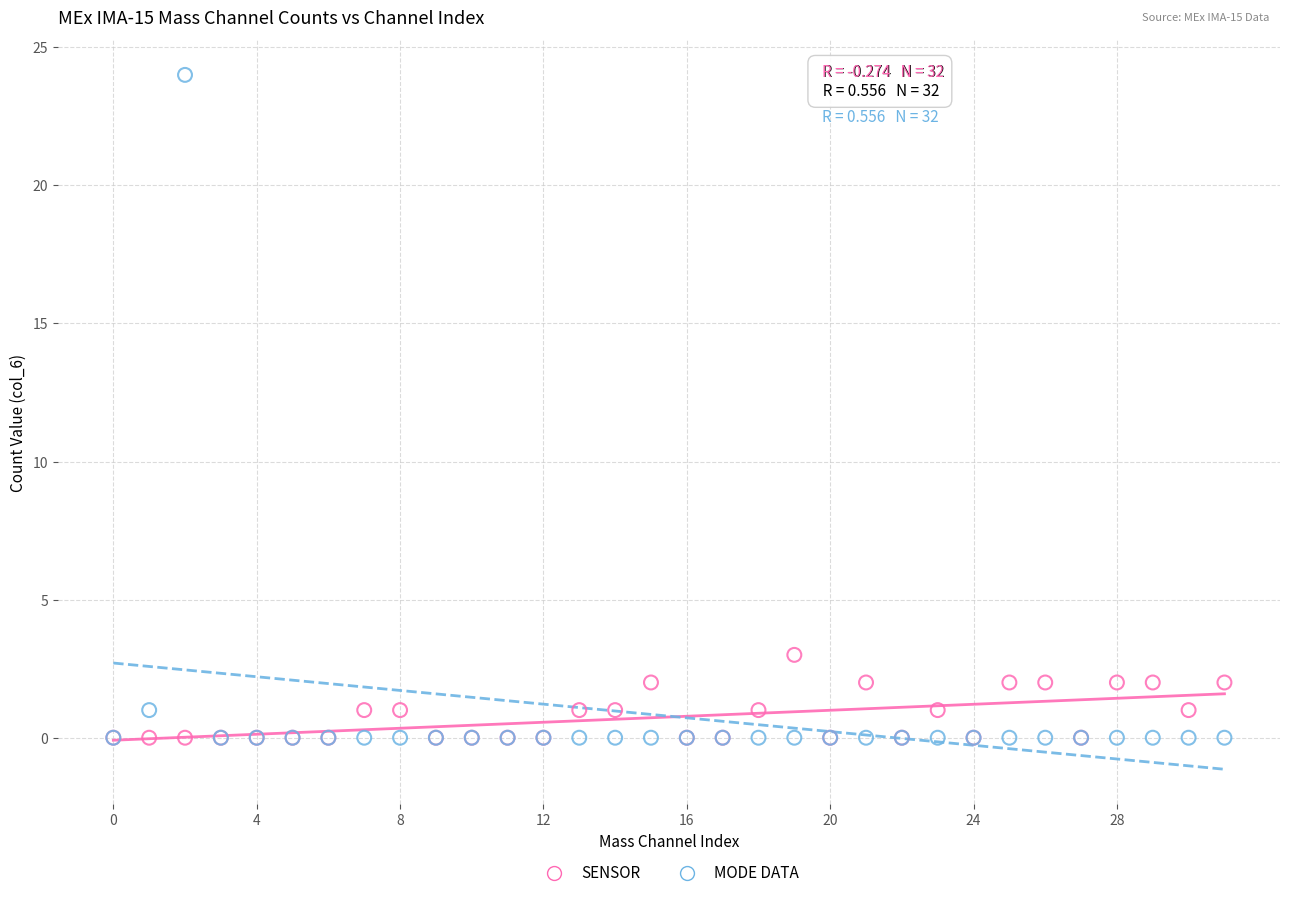

Across all series, what Y value is closest to 12?

3